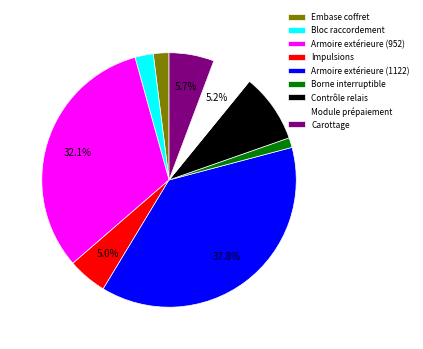

What is the ratio of the value at Contrôle relais to the value at Armoire extérieure (1122)?

0.2